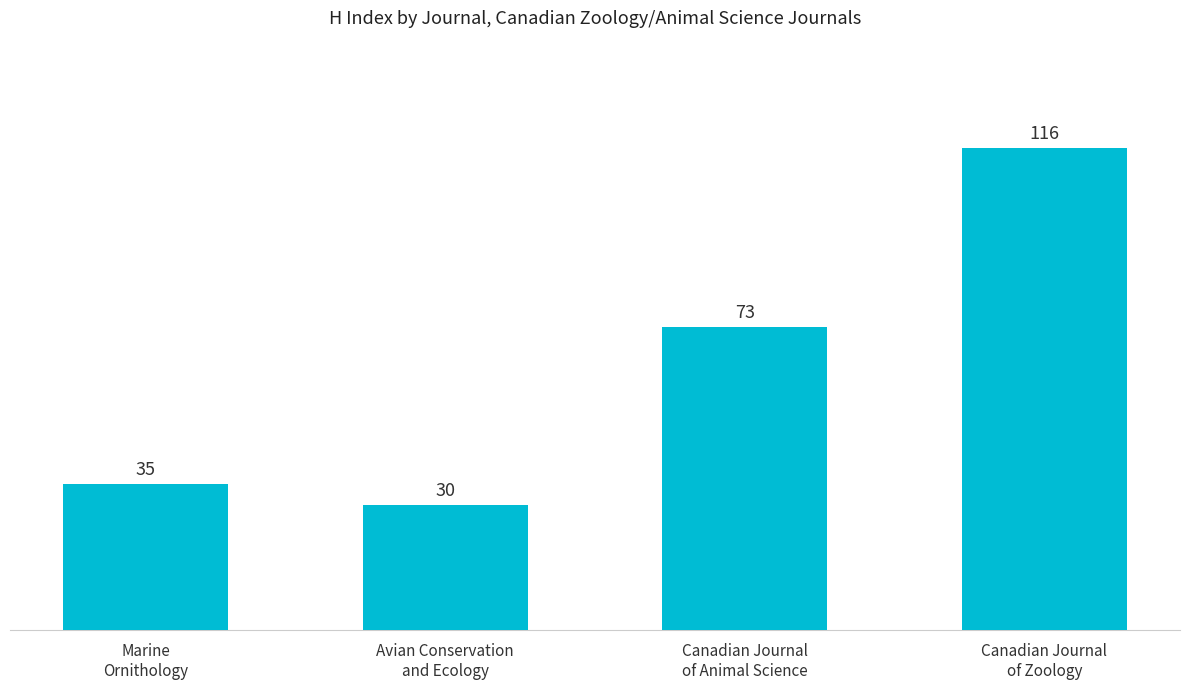

At which category does the chart reach its peak across all series?

Canadian Journal
of Zoology